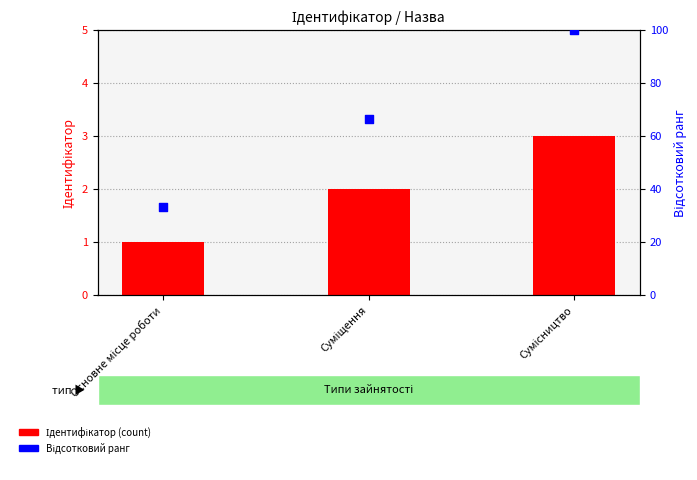

Which series contains the highest Y value?

Відсотковий ранг